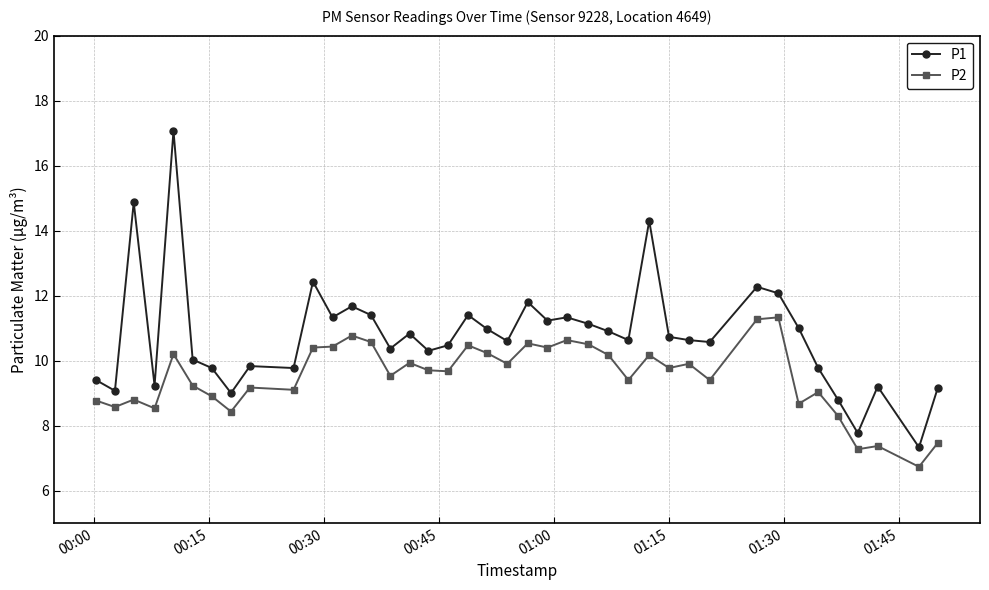

True or false: P2 and P1 intersect in this chart.

False